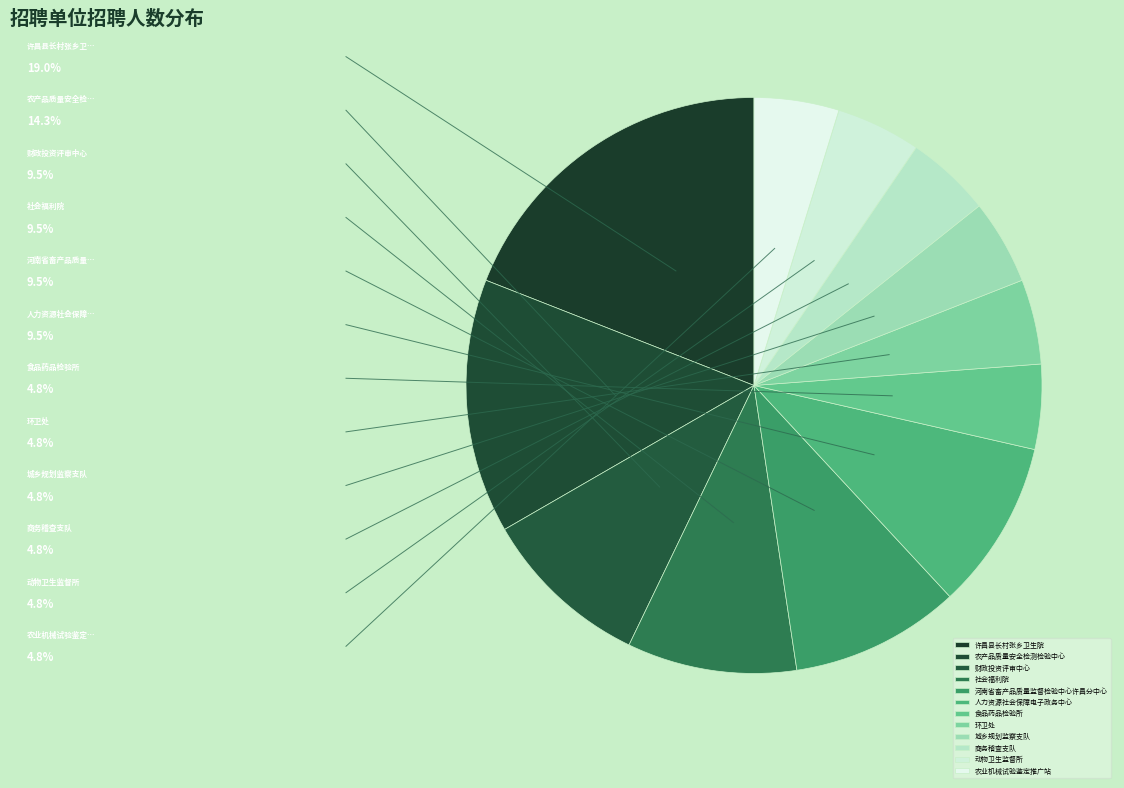

Which slice is the largest?

许昌县长村张乡卫生院